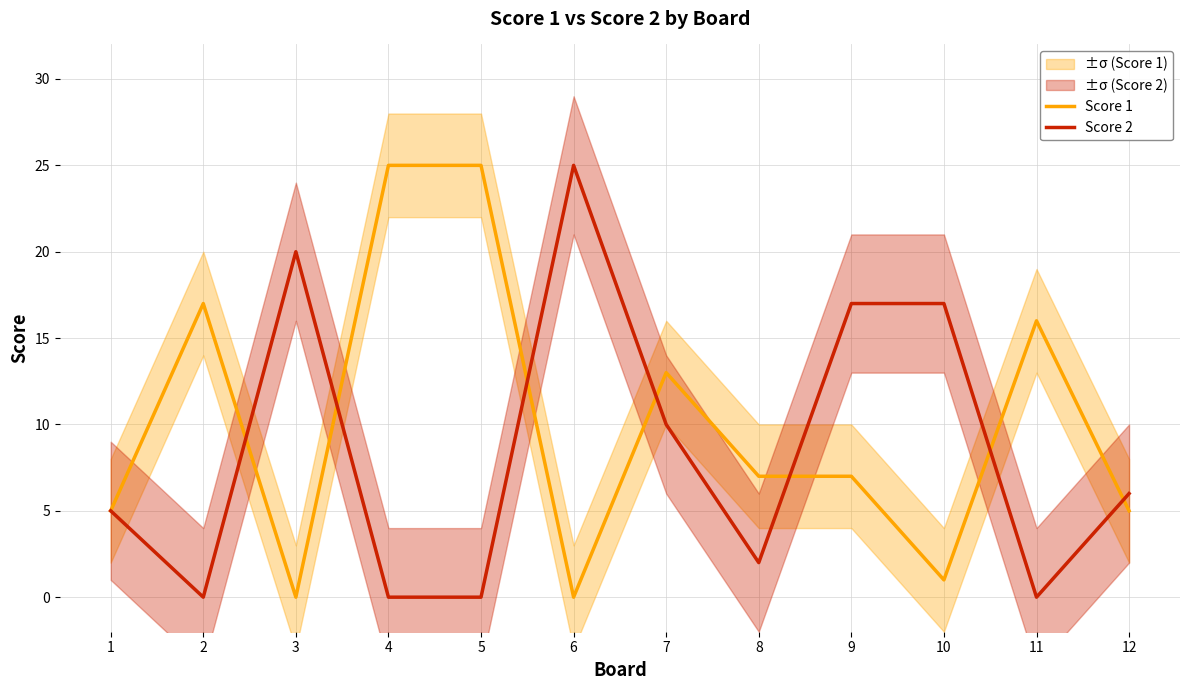

True or false: Score 1 has a value of 5 at 12.

True